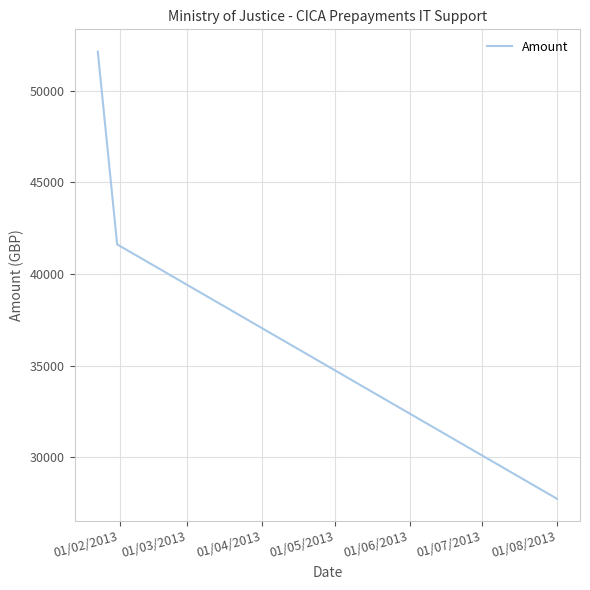

What is the difference between the maximum and minimum values?

24420